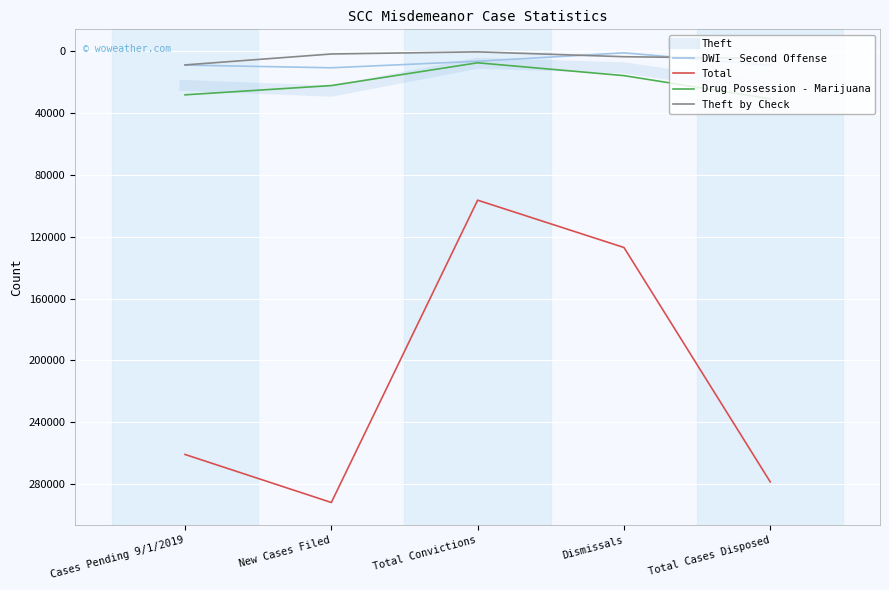

What is the average value of the Drug Possession - Marijuana series?

21039